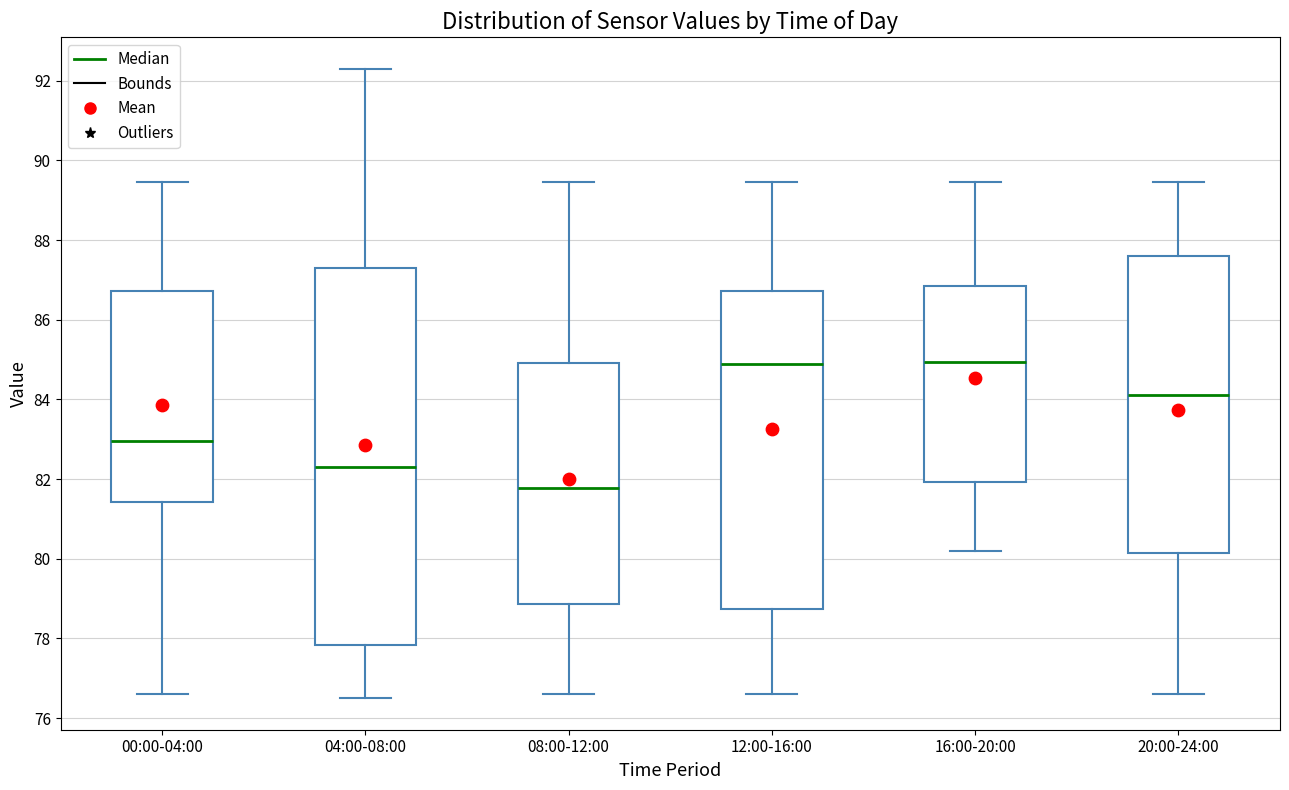

Which box is the tallest, from its lower edge to its upper edge?

04:00-08:00